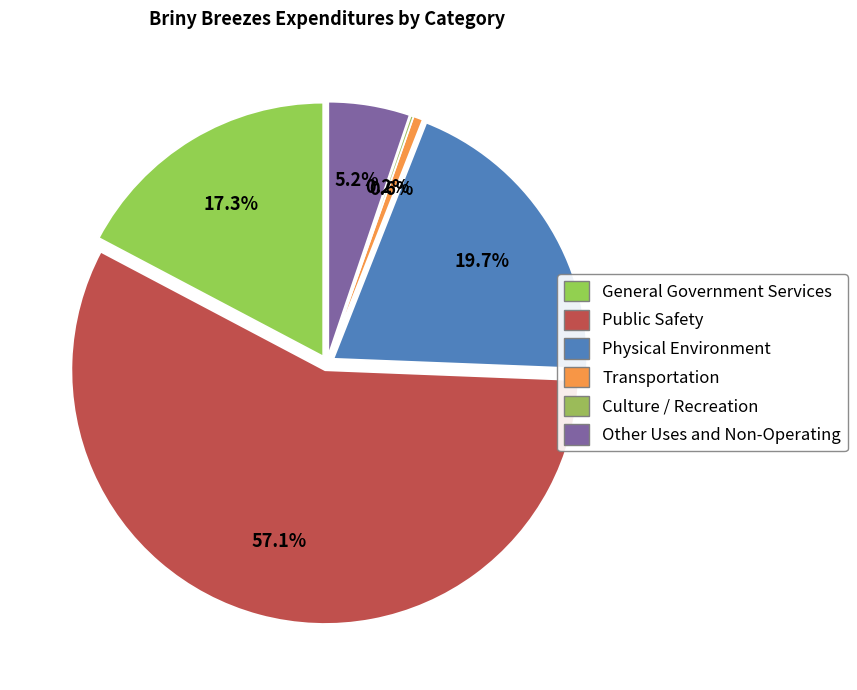

How many slices are in this pie chart?

6